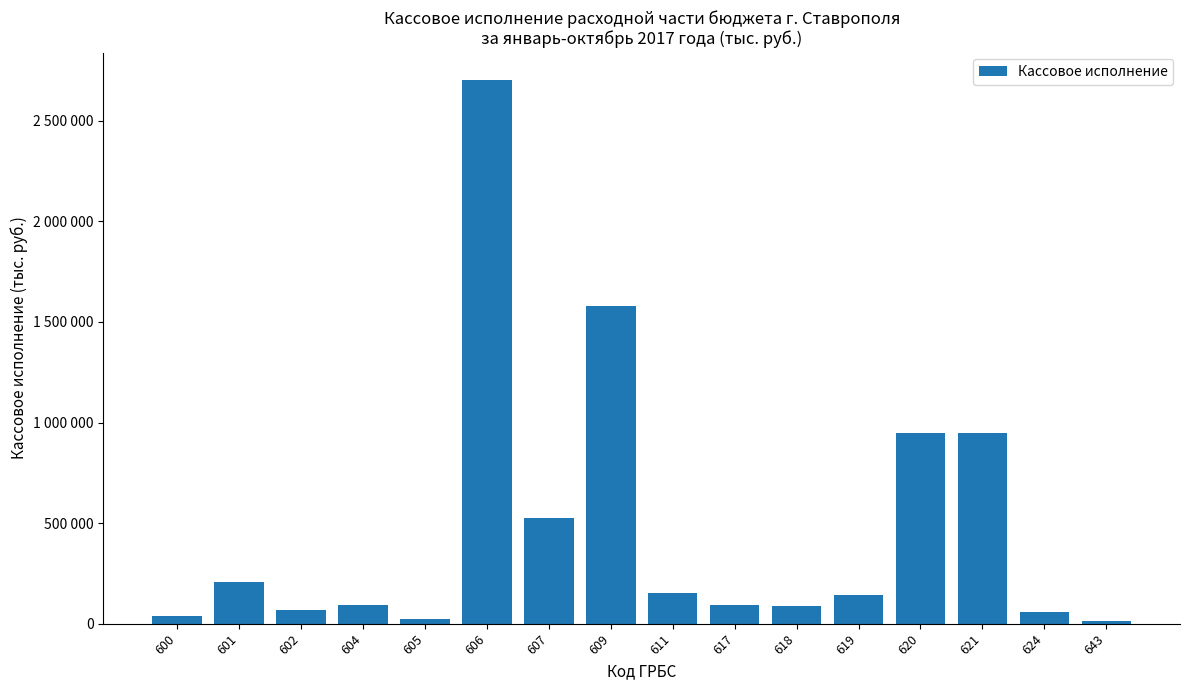

Is it true that the value at 605 is 25210?

True